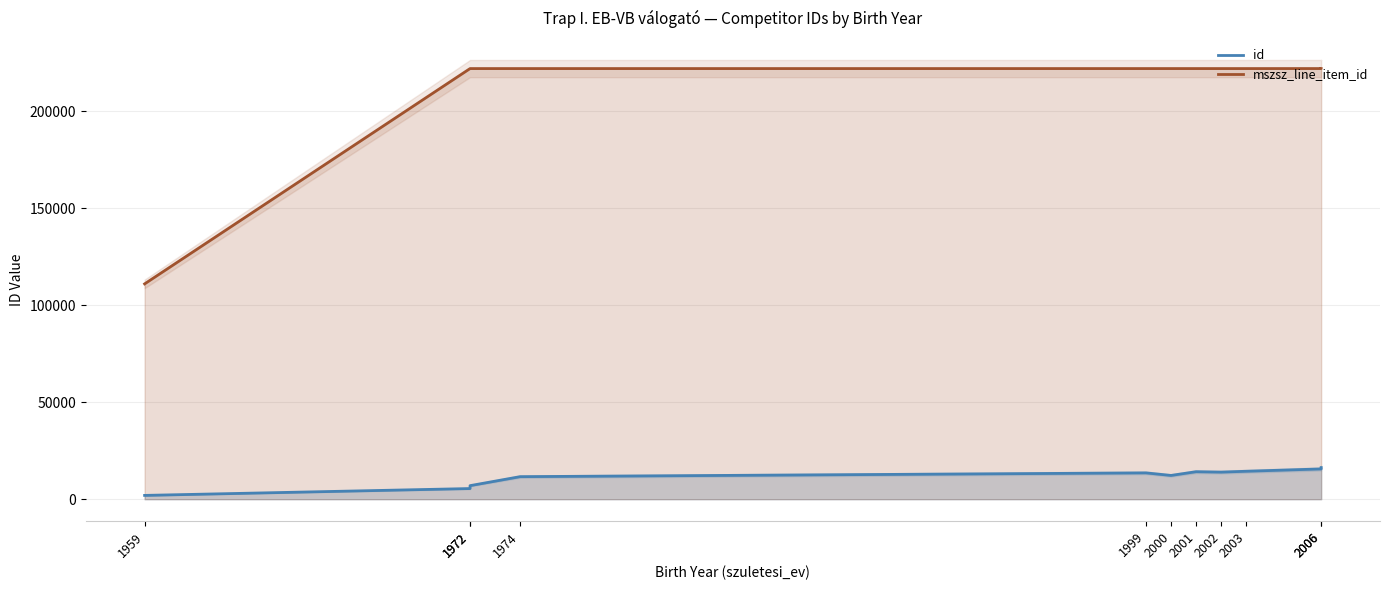

Is the value of id at 1974 greater than the value of mszsz_line_item_id at 2000?

No